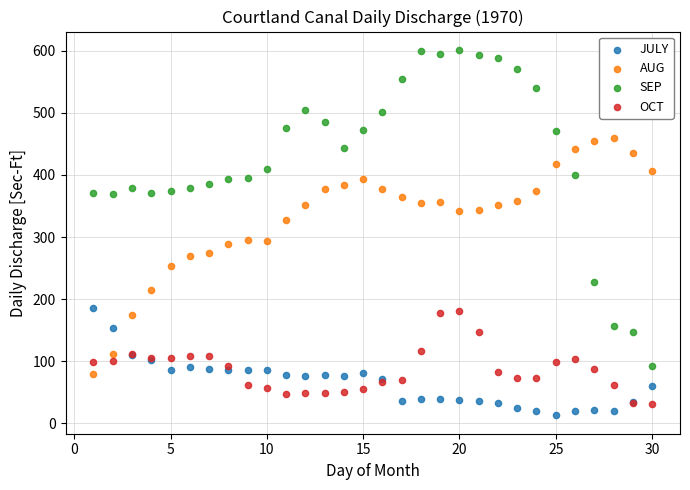

What is the X range (max minus min) for the scatter plot?

29.0